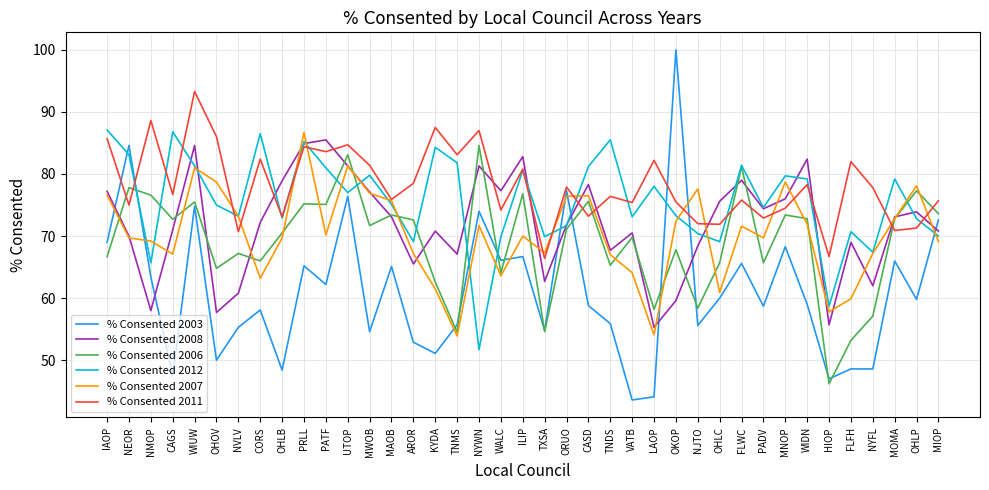

What is the total value across all series at PADV?

416.0